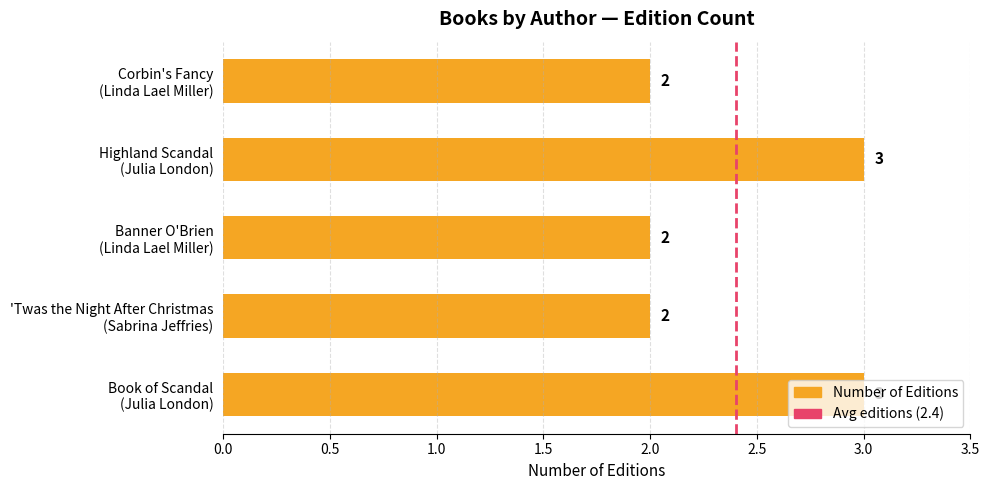

What is the value of the 2nd bar from the top?

3